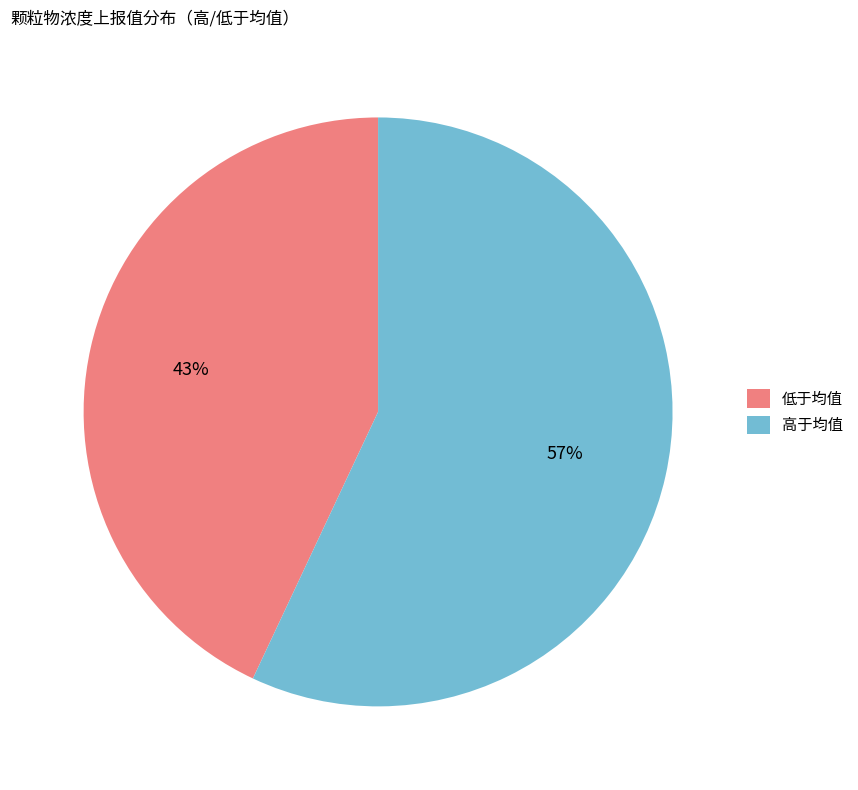

Approximately how many times larger is the value at 低于均值 compared to 高于均值?

0.8